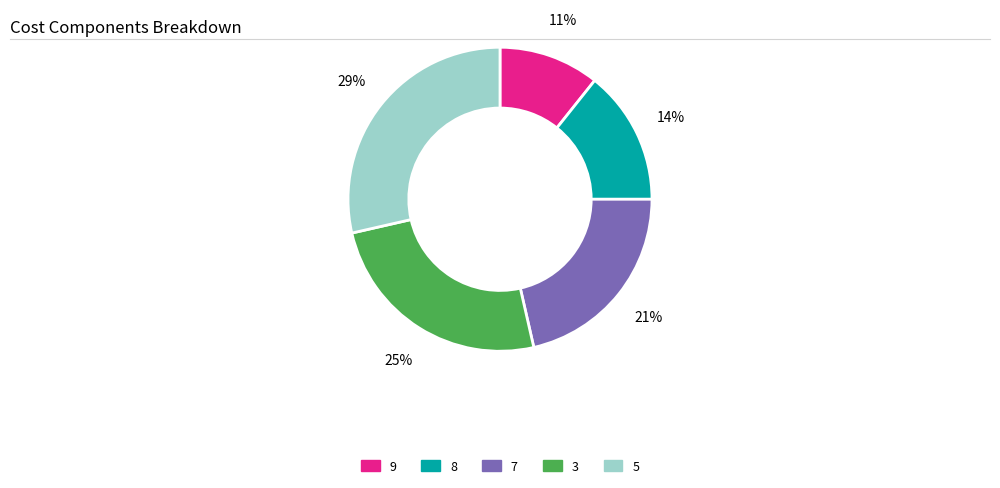

What percentage is the 3 slice, to the nearest percent?

25%